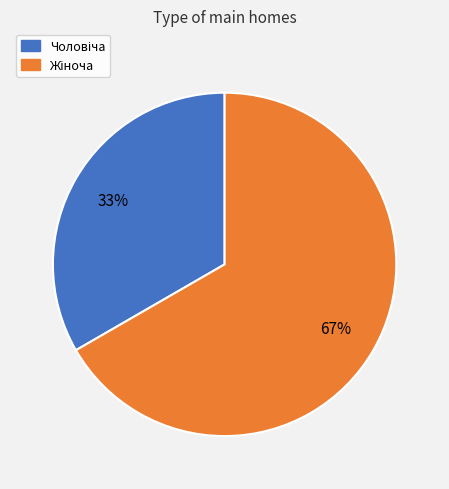

Is there a majority slice in this chart?

Yes